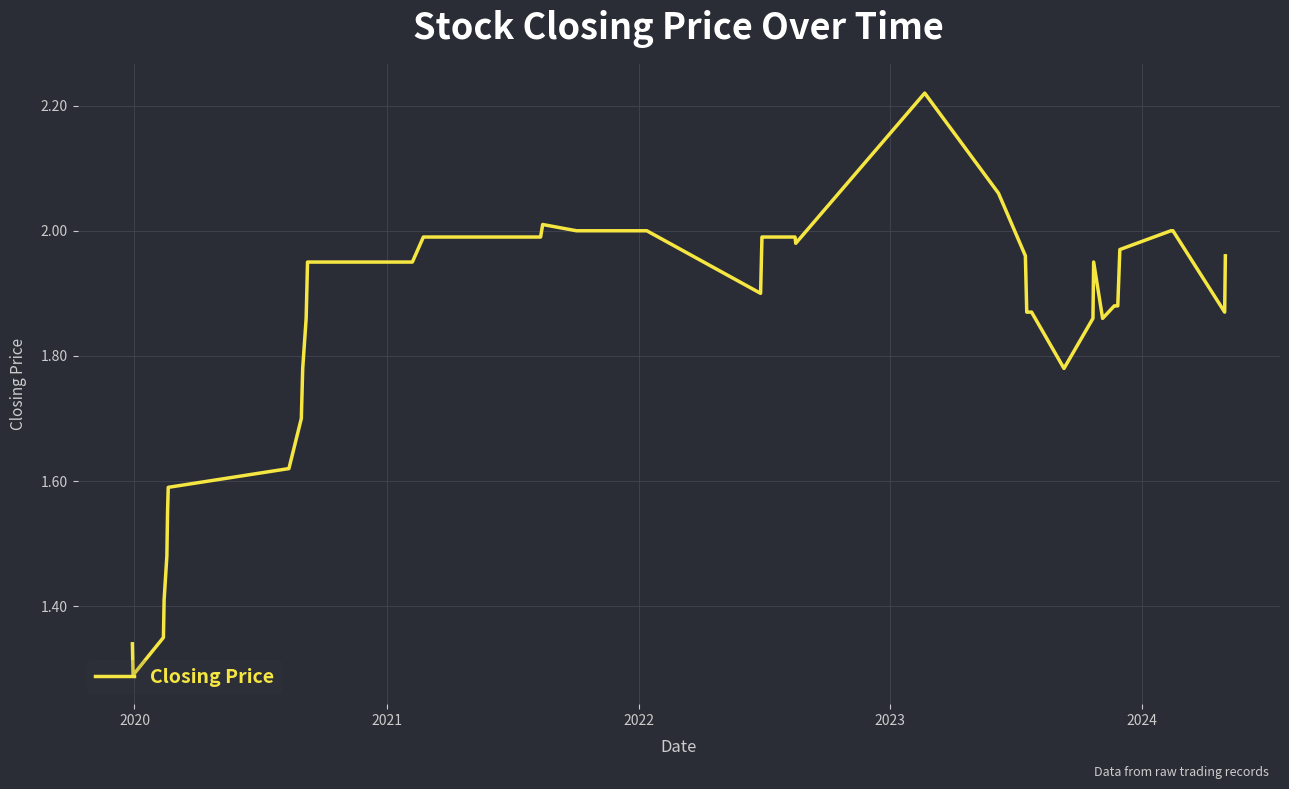

What is the difference between the maximum and minimum values?

0.9